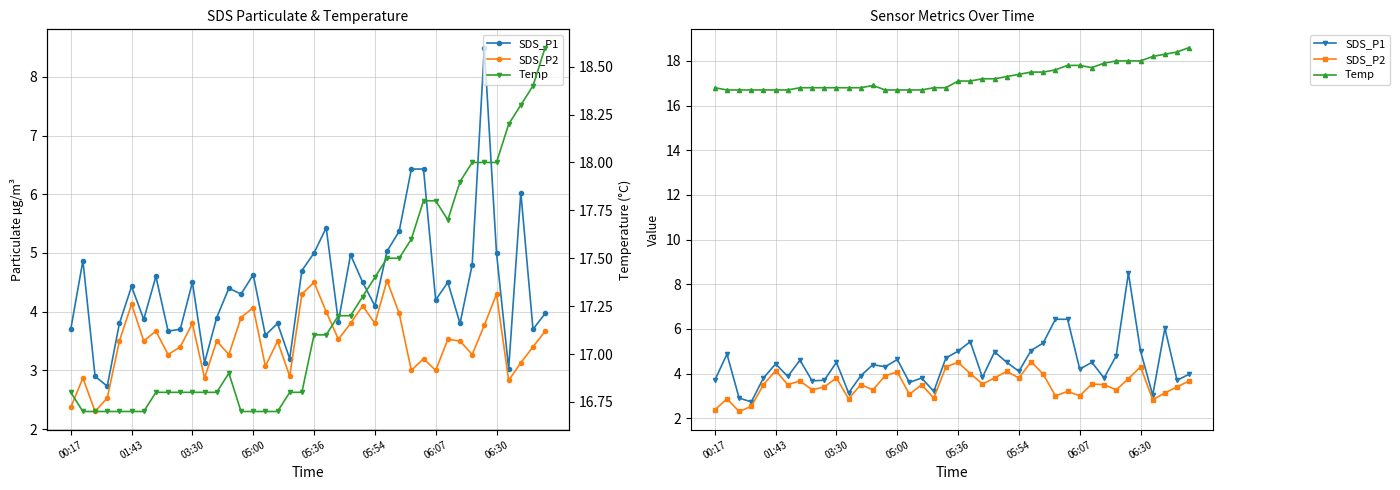

How many values in the SDS_P2 series are below 3?

7